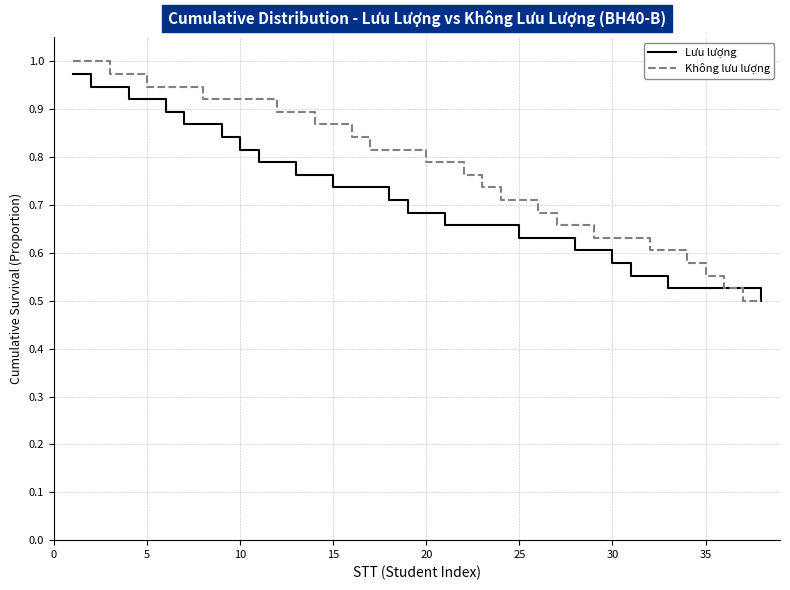

Which series has the widest spread of values?

Không lưu lượng